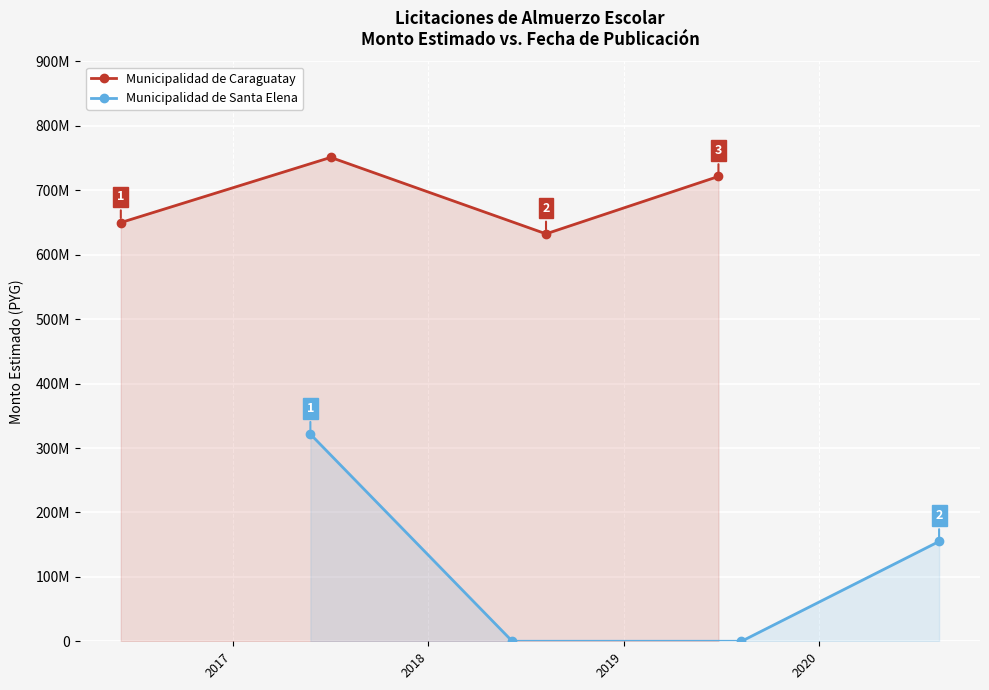

Which series has the widest spread of values?

Municipalidad de Santa Elena